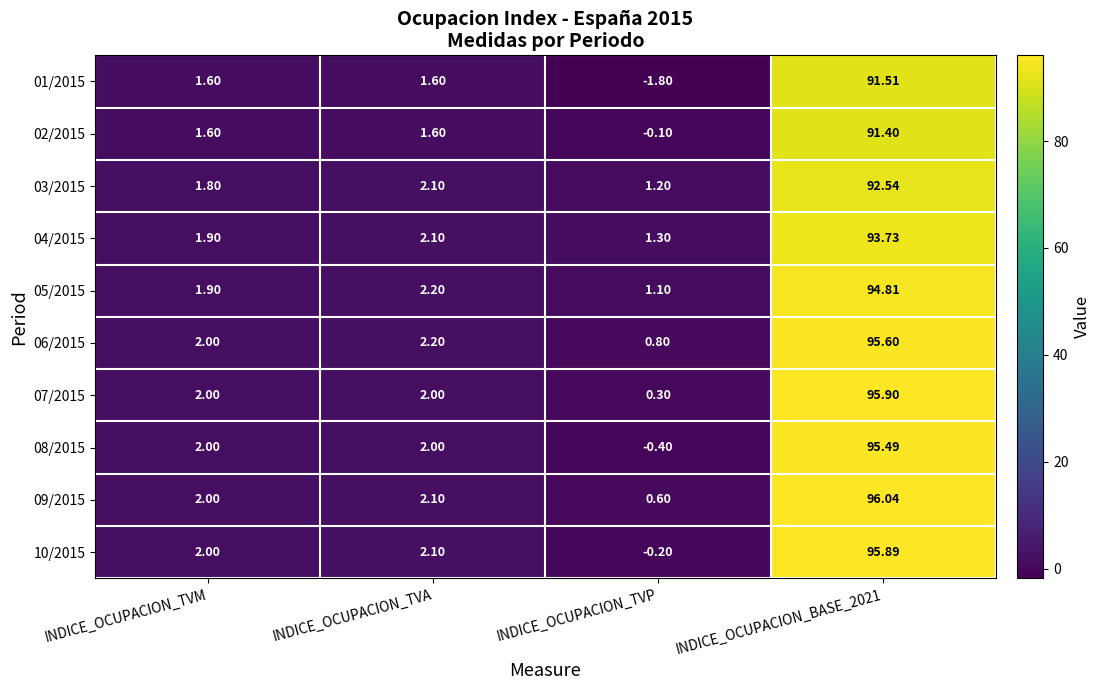

How many series are shown in this chart?

10